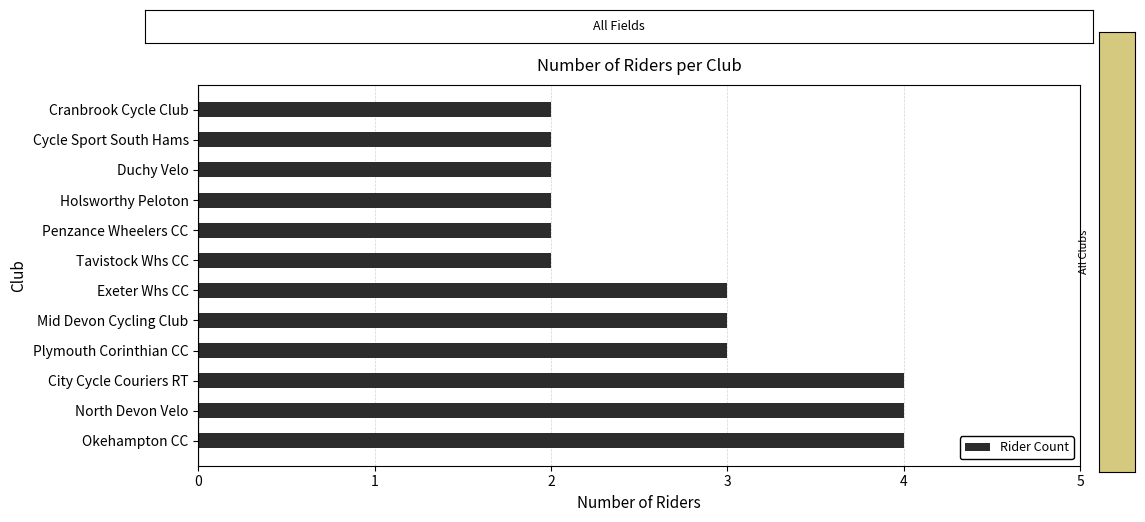

What is the average value?

3